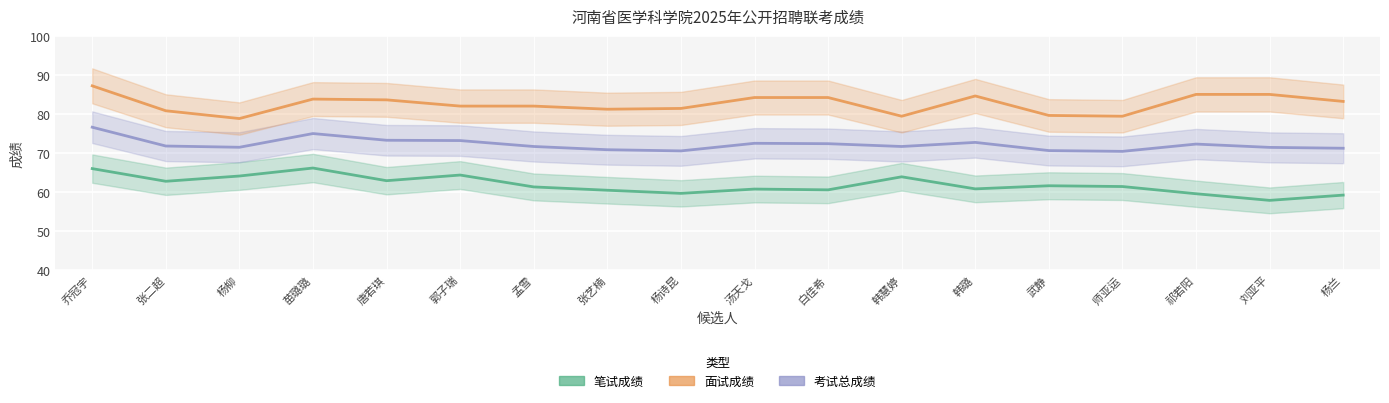

What is the label of the 12th point from the right?

孟雪